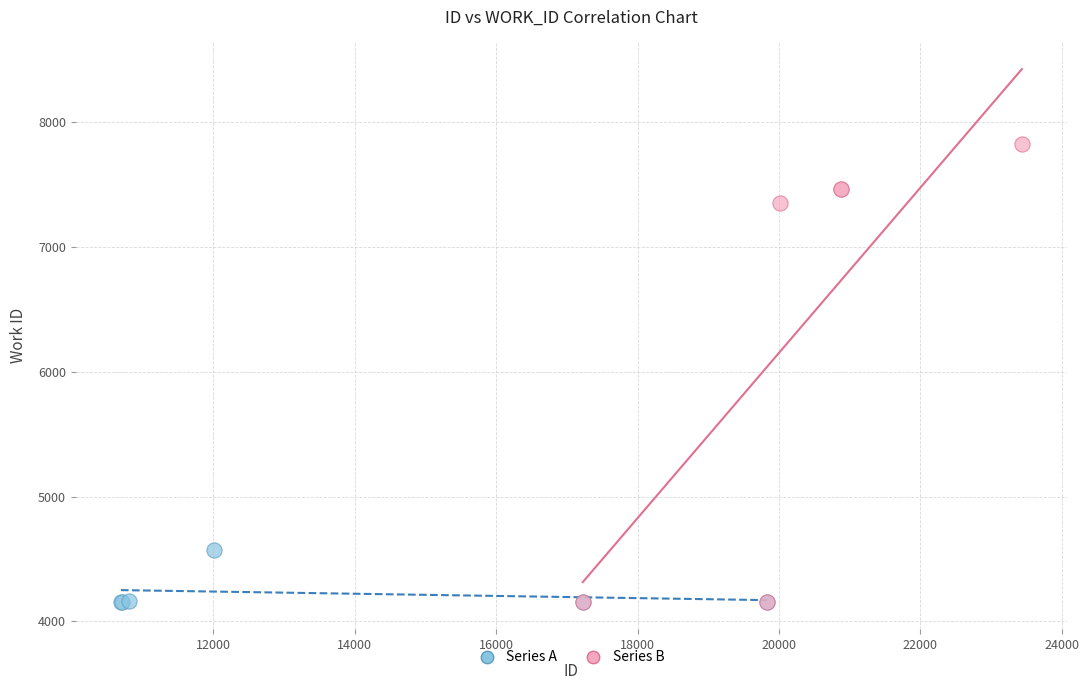

Which series has the largest Y range (max minus min)?

Series B